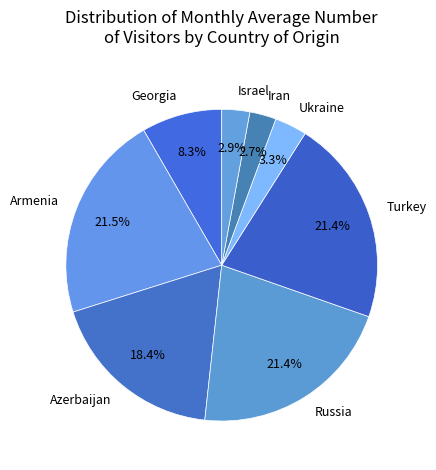

Is there a majority slice in this chart?

No